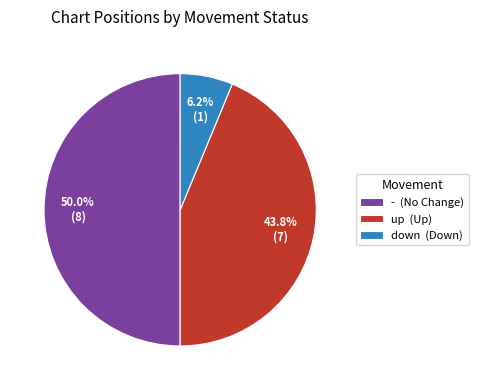

Rank the categories by value from highest to lowest.

-, up, down